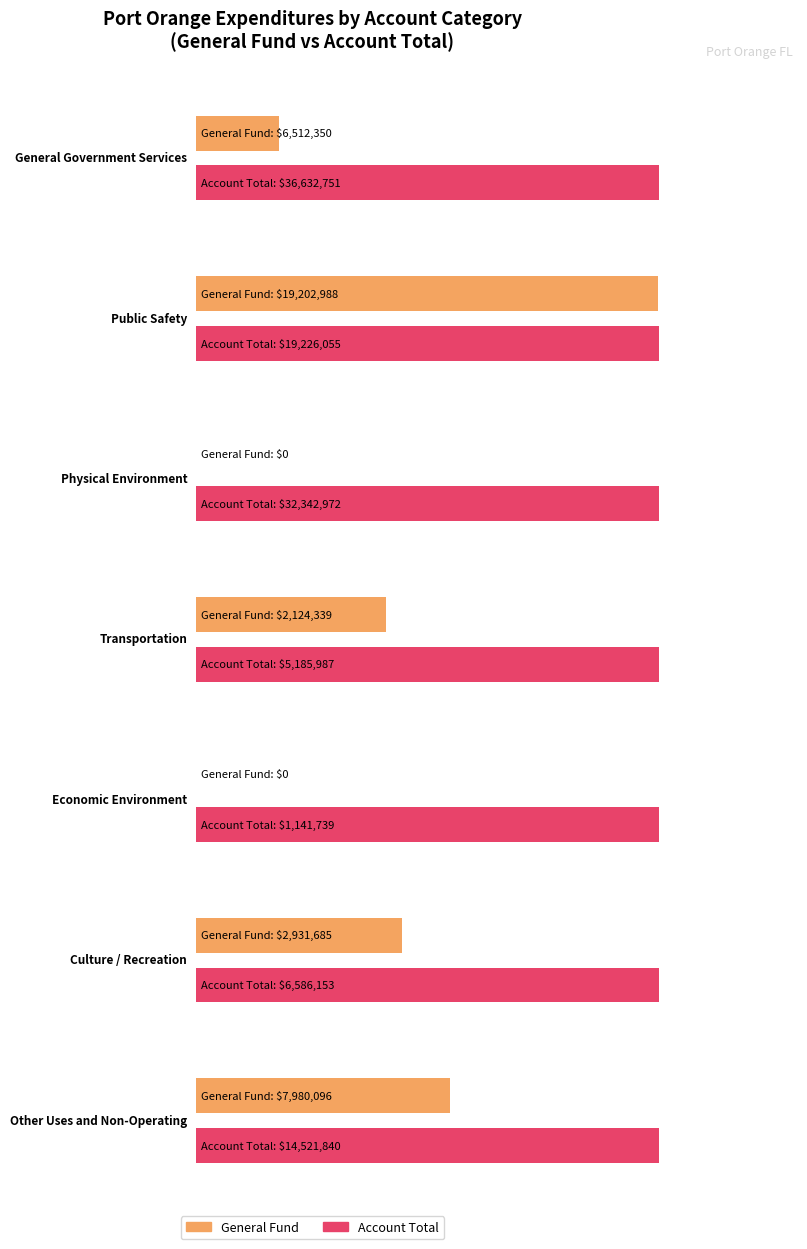

Is it true that Enterprise equals 18972835 at 4?

False